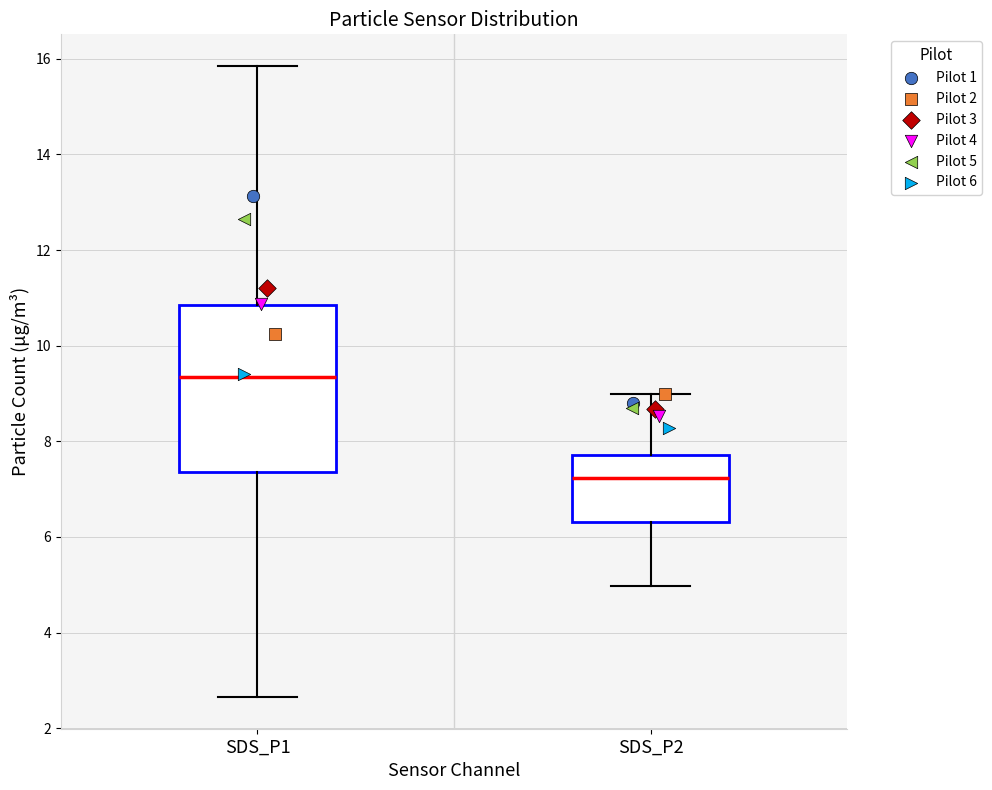

Which box is the tallest, from its lower edge to its upper edge?

SDS_P1